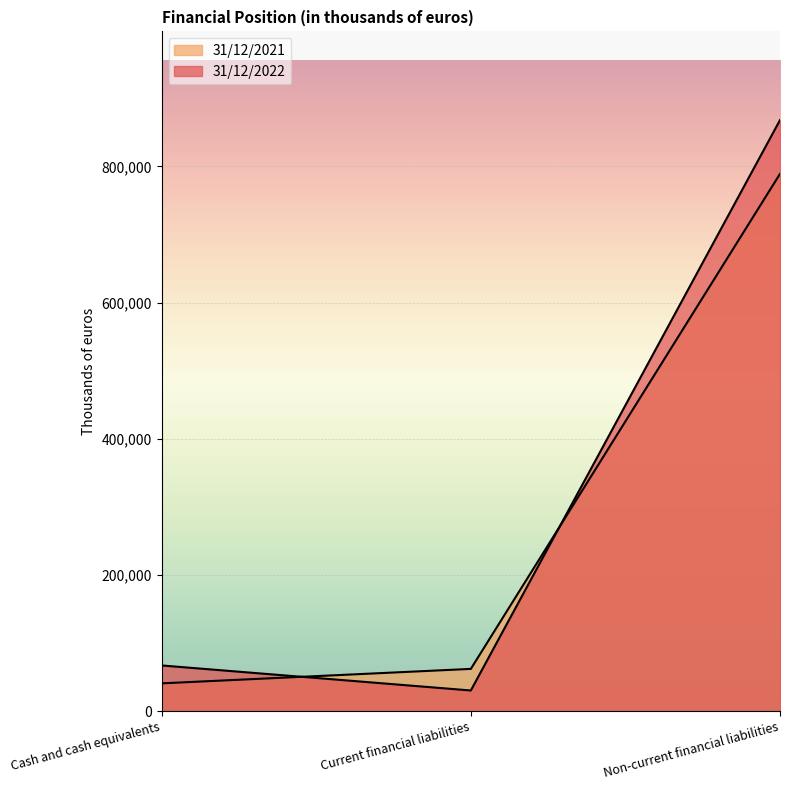

List the series in order of their overall mean, highest first.

31/12/2022, 31/12/2021